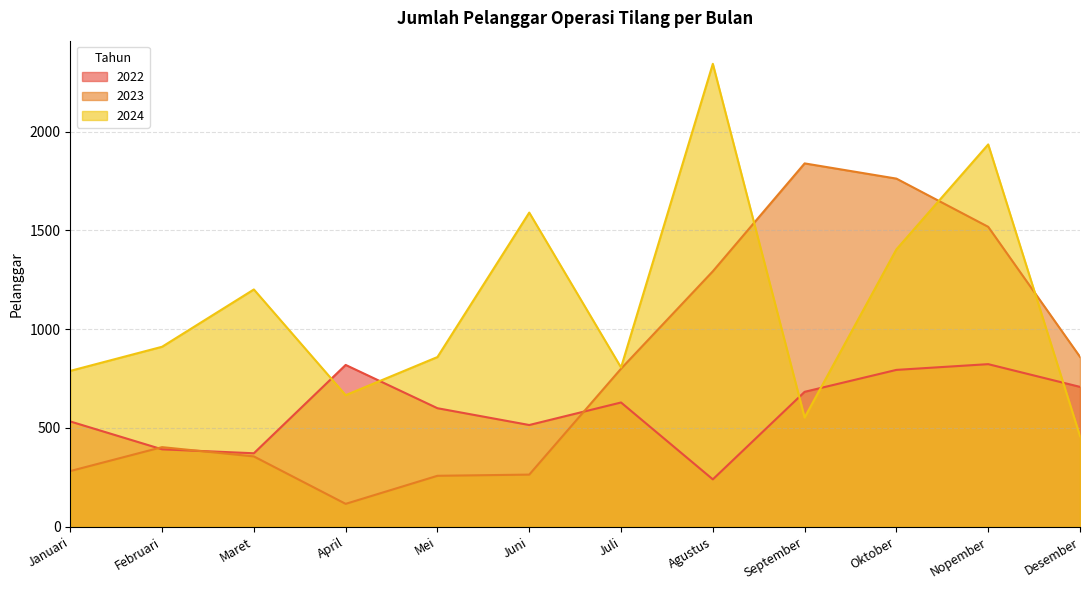

How many interior local valleys does the 2022 series have?

3